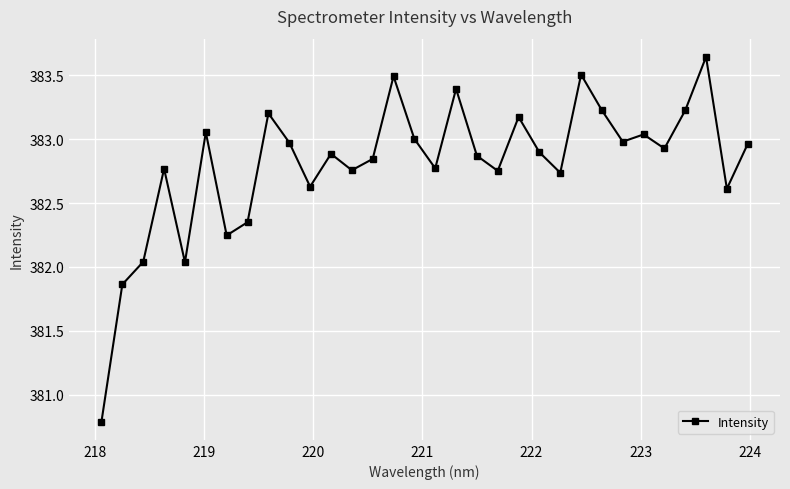

True or false: there are more than 0 points higher than both neighbors.

True